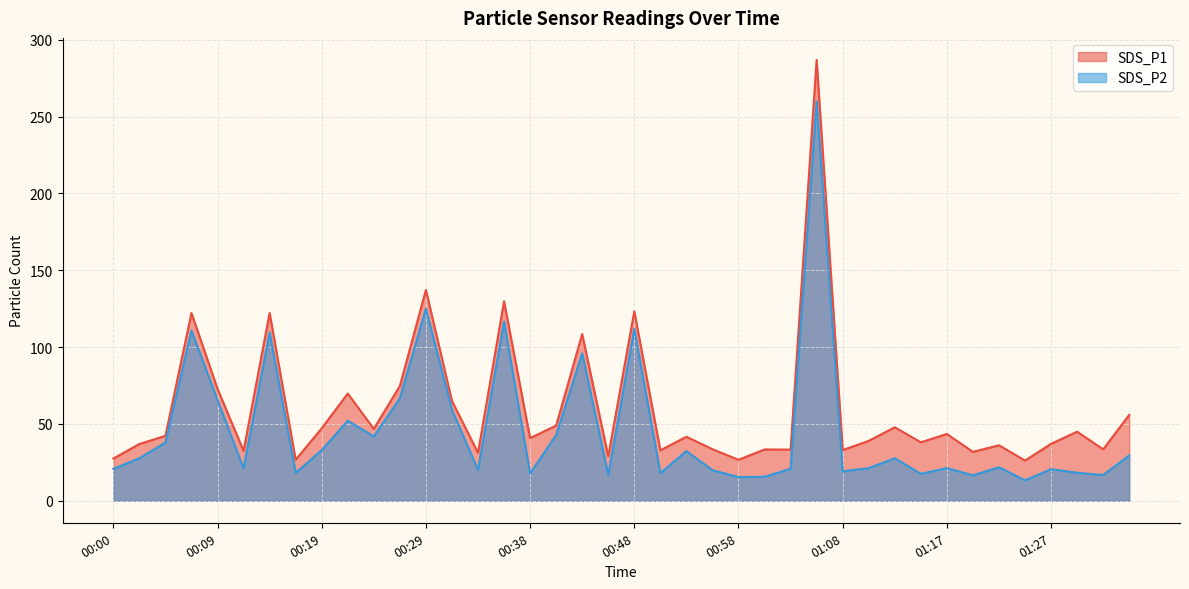

True or false: SDS_P1 and SDS_P2 intersect in this chart.

False